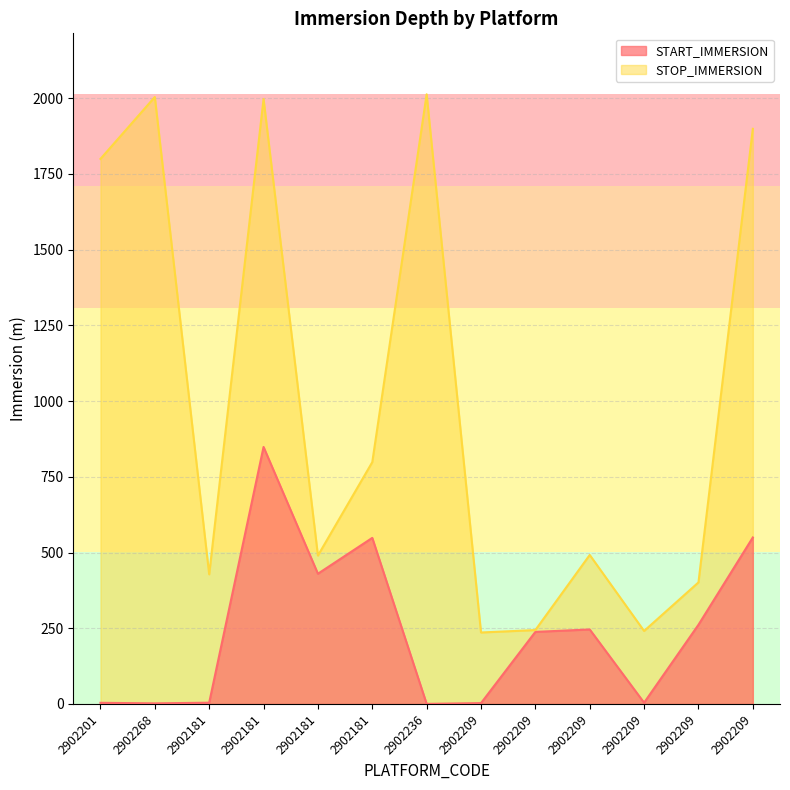

How many data points does each series have?

13